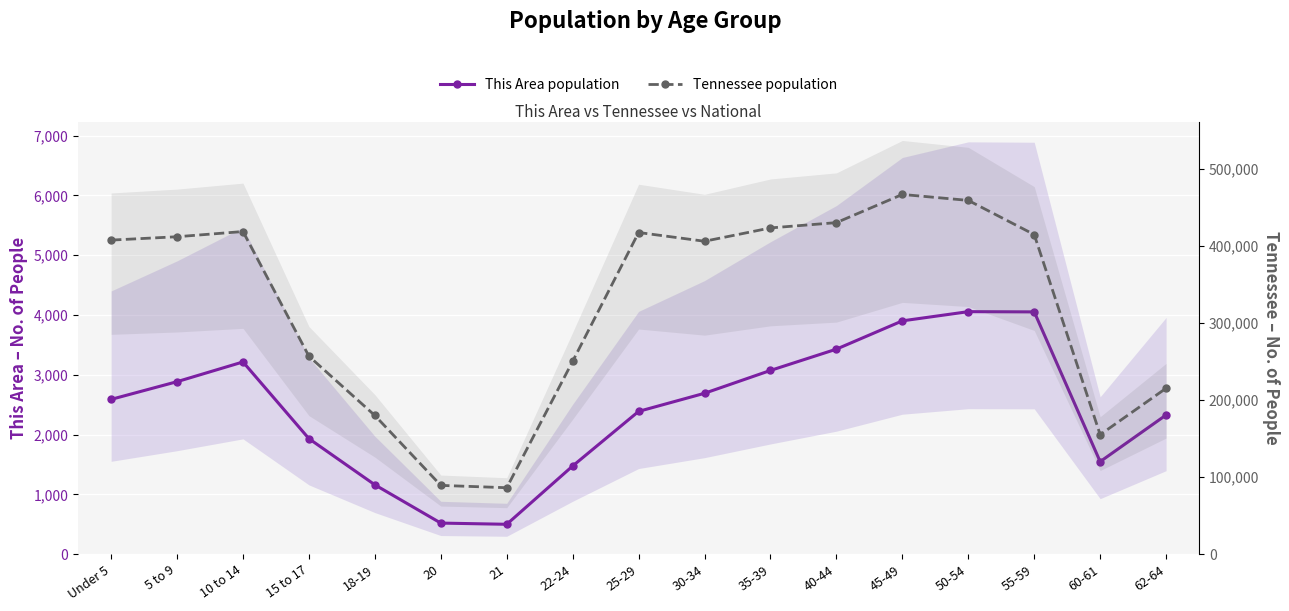

What are all the series names shown in the legend?

This Area population, Tennessee population